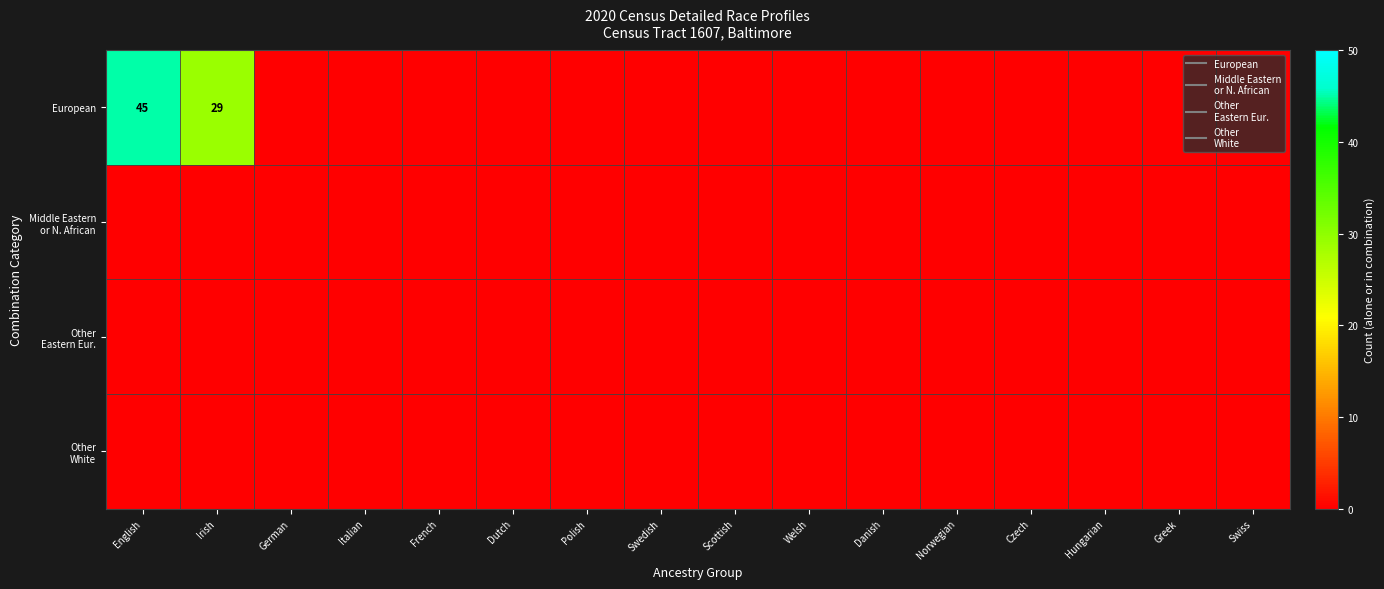

Which series has the largest range (max minus min)?

European